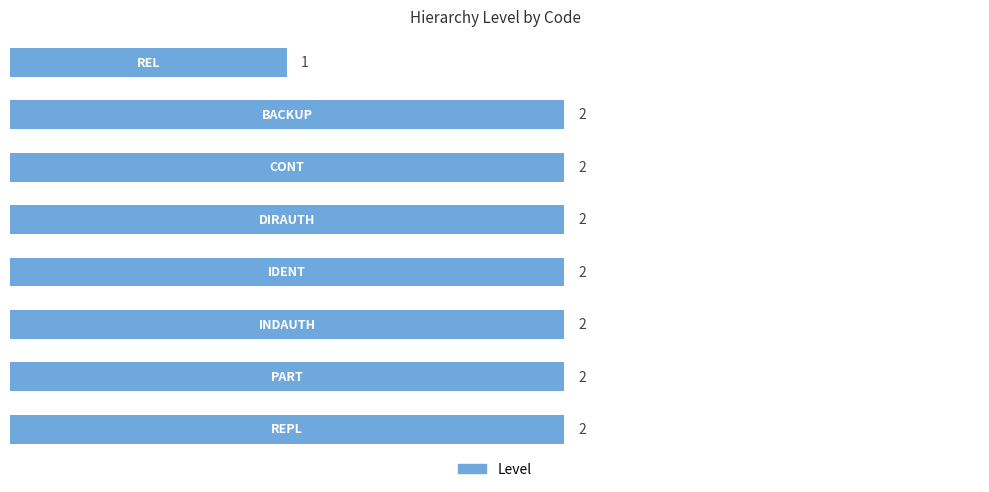

Are the bars horizontal?

Yes